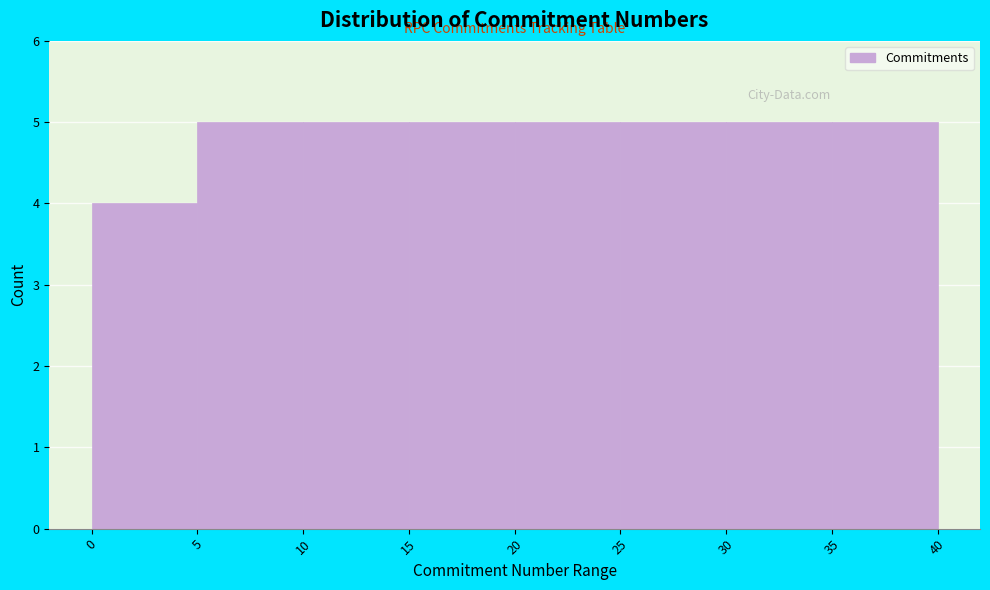

Reading left to right, transcribe this chart: for each bar, give the range it covers on the x-axis and its height. The values are not printed on the chart, so give them approximately, as read against the axis.

0 to 5: 4
5 to 10: 5
10 to 15: 5
15 to 20: 5
20 to 25: 5
25 to 30: 5
30 to 35: 5
35 to 40: 5